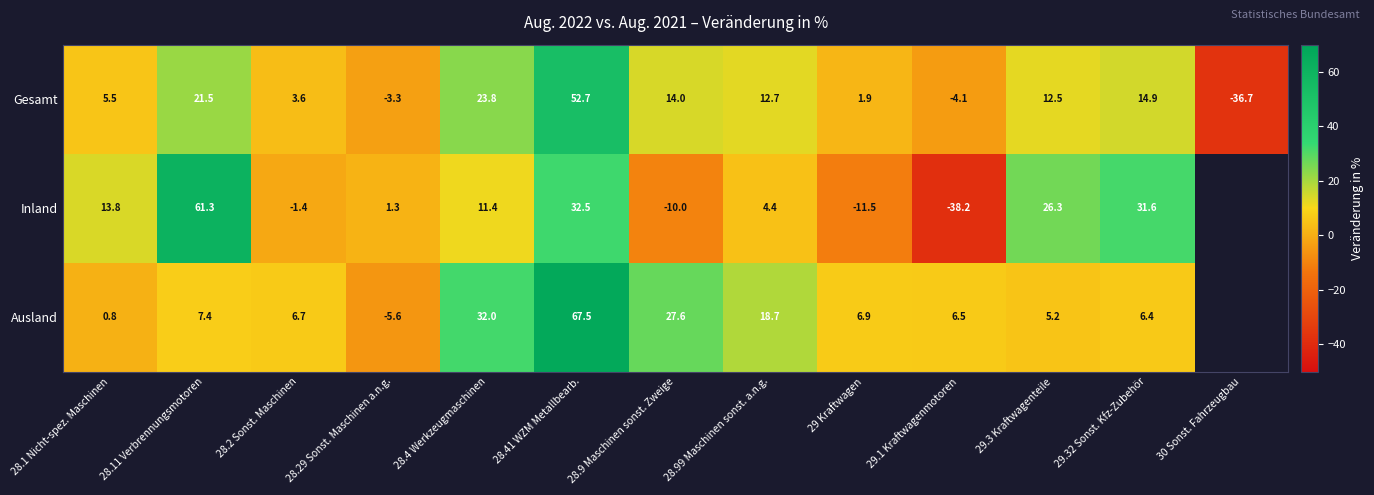

What value does the Gesamt series have at 28.4 Werkzeugmaschinen?

23.8